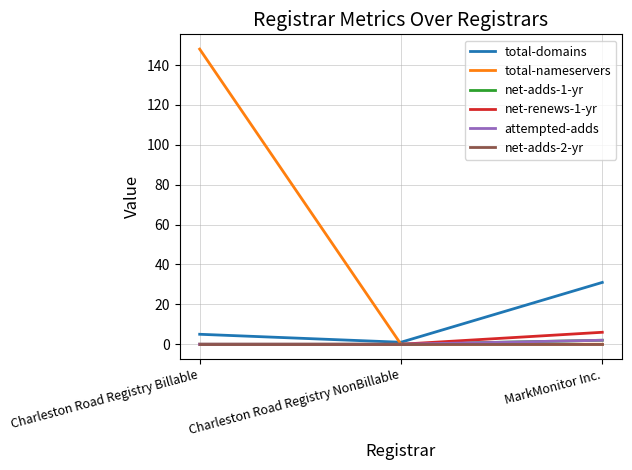

List the labels in order of attempted-adds value, largest first.

MarkMonitor Inc., Charleston Road Registry Billable, Charleston Road Registry NonBillable